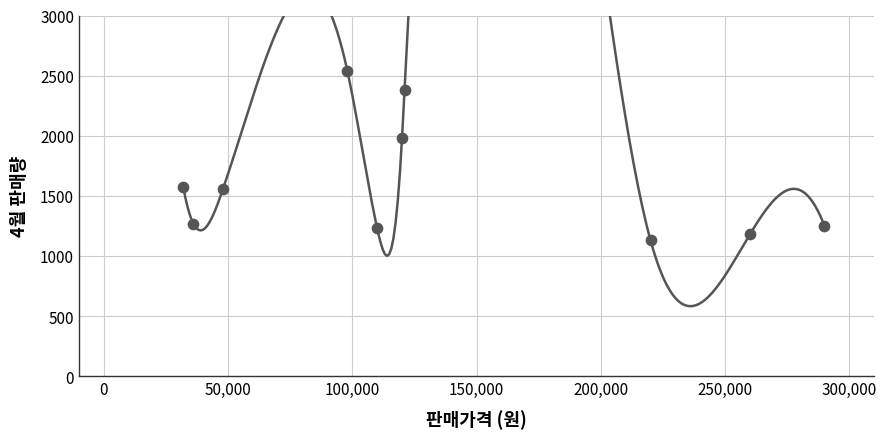

What Y value in the scatter plot is closest to 1835?

1980